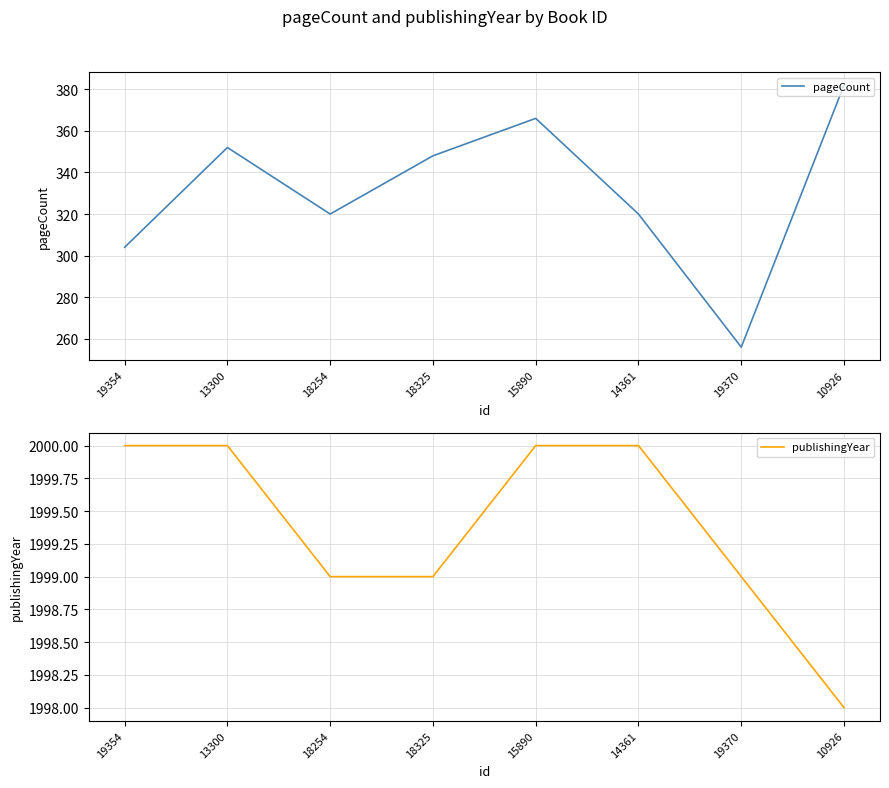

Is the value of publishingYear at 15890 greater than the value of pageCount at 19370?

Yes